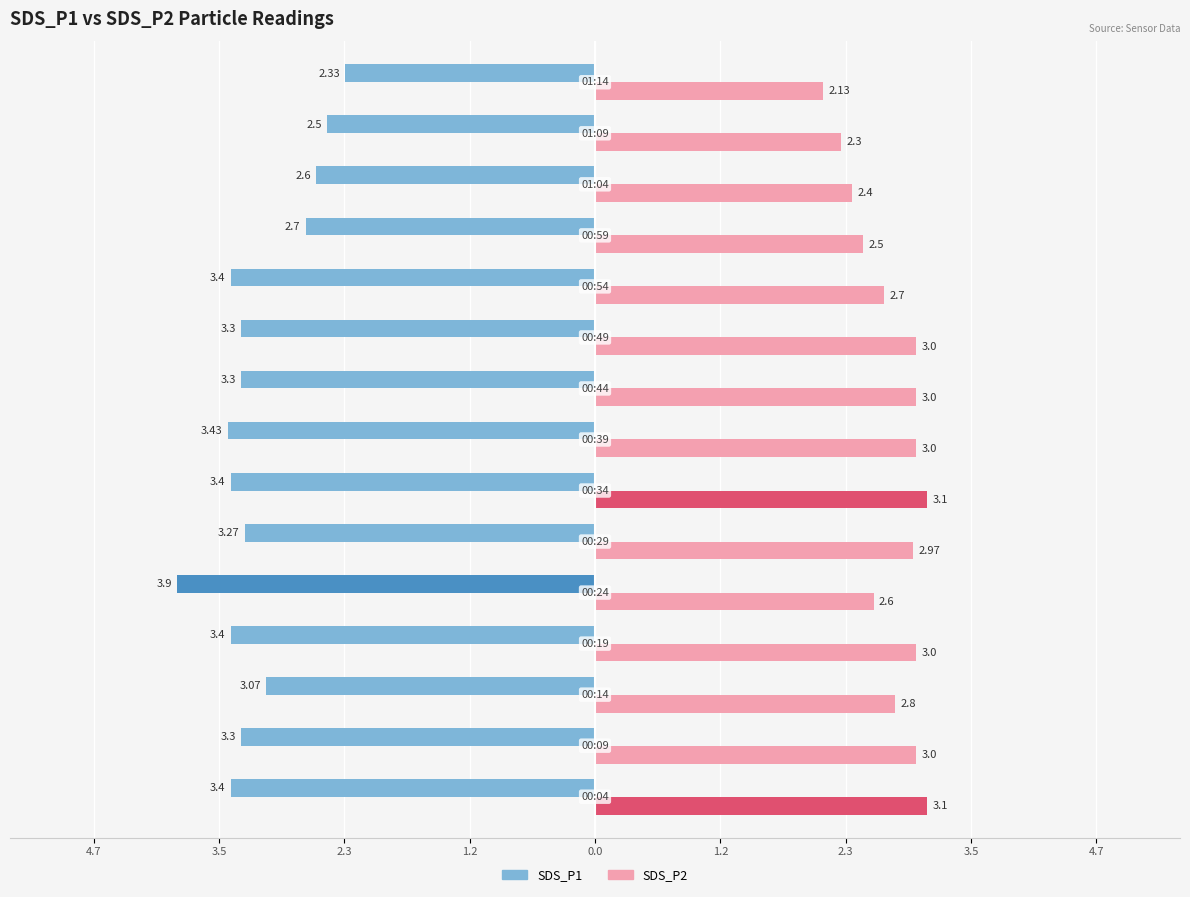

True or false: SDS_P1 has a value of 1.8 at 00:49.

False